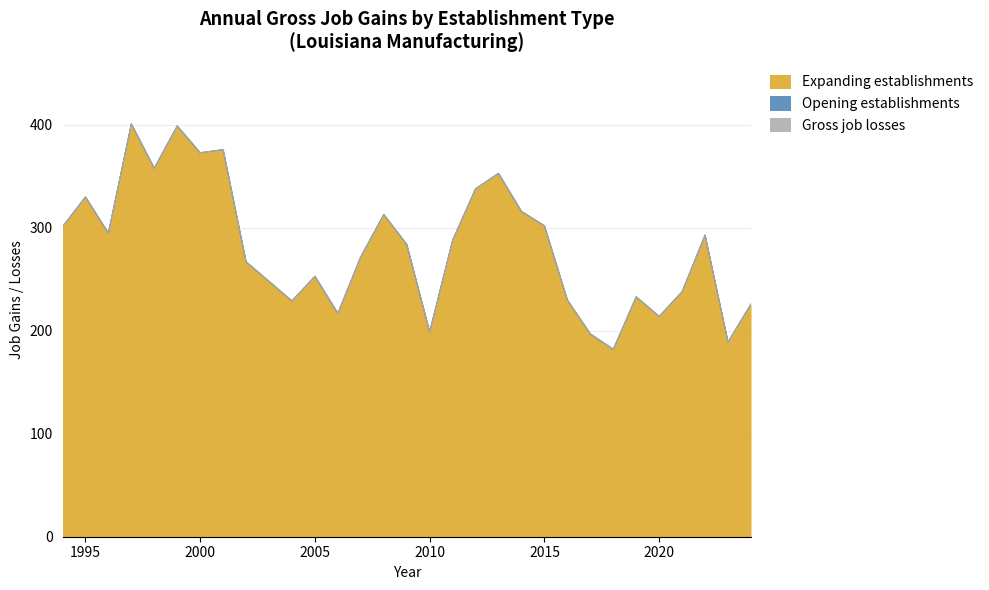

At 1994, list the series in order from smallest to largest.

Opening establishments, Gross job losses, Expanding establishments